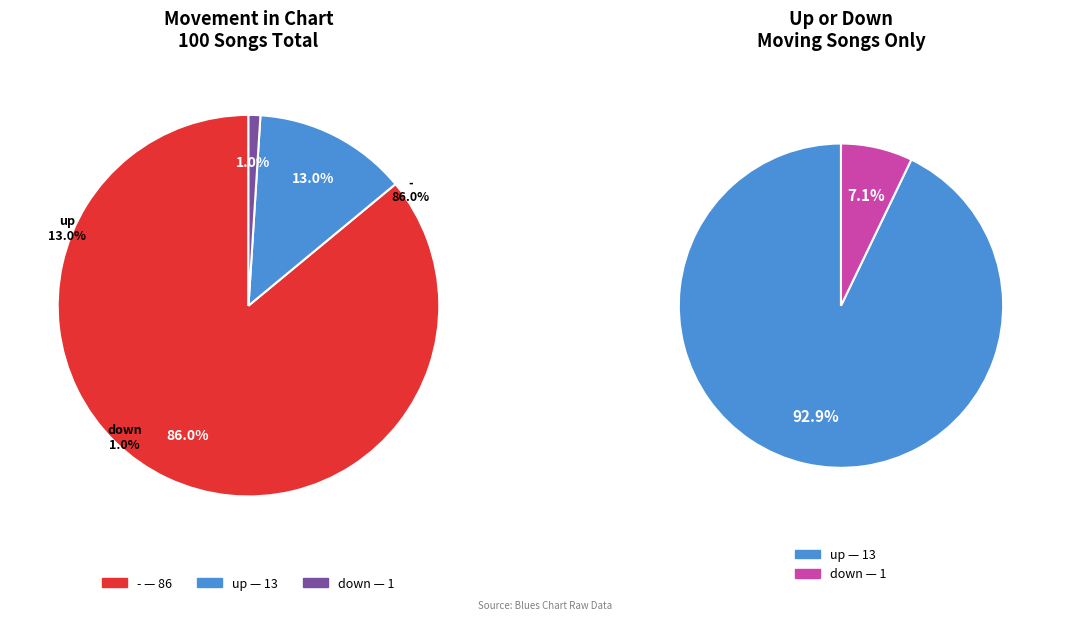

Rank the categories by value from highest to lowest.

-, up, down